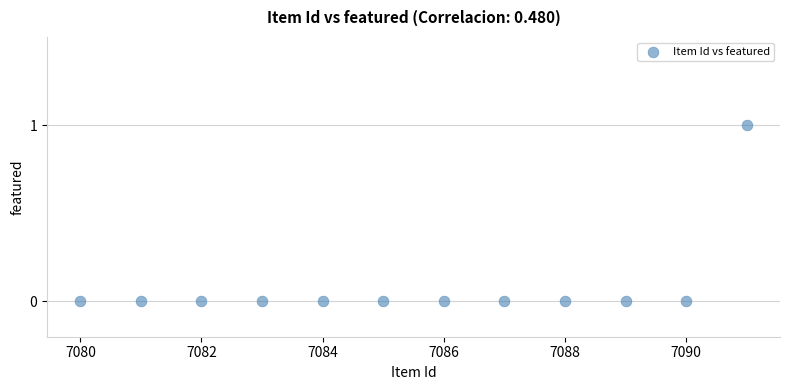

What is the range of X values (max minus min)?

11